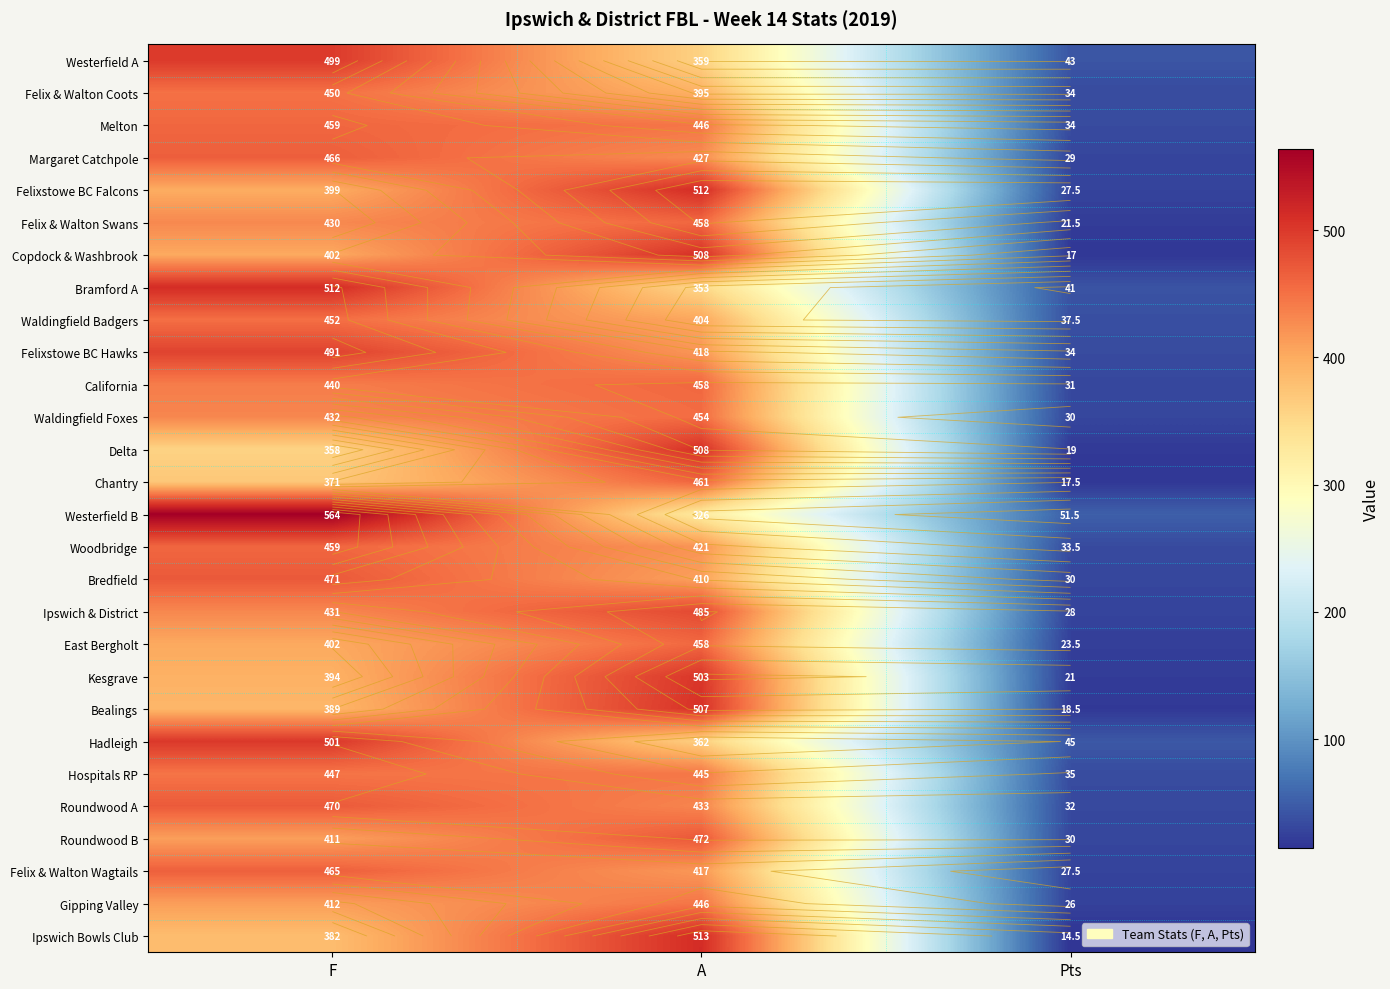

What is the total value across all series at Pts?

832.0